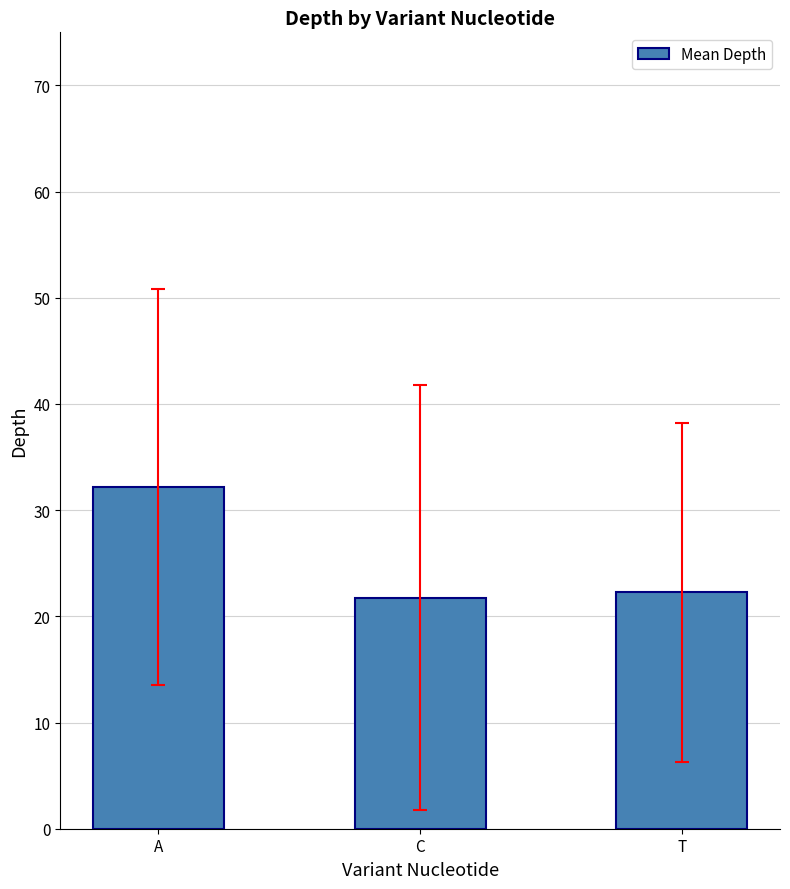

What is the ratio of the value at T to the value at A?

0.7